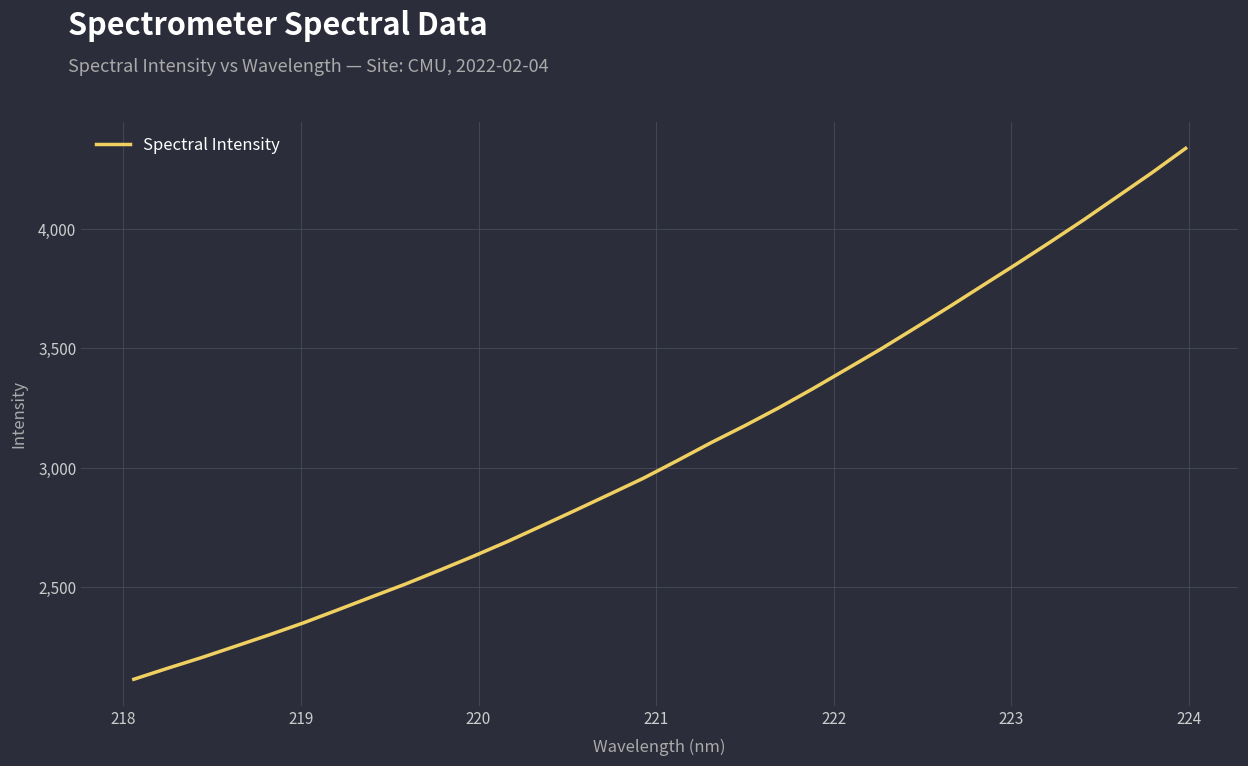

Does the chart display data point markers on the line(s)?

No